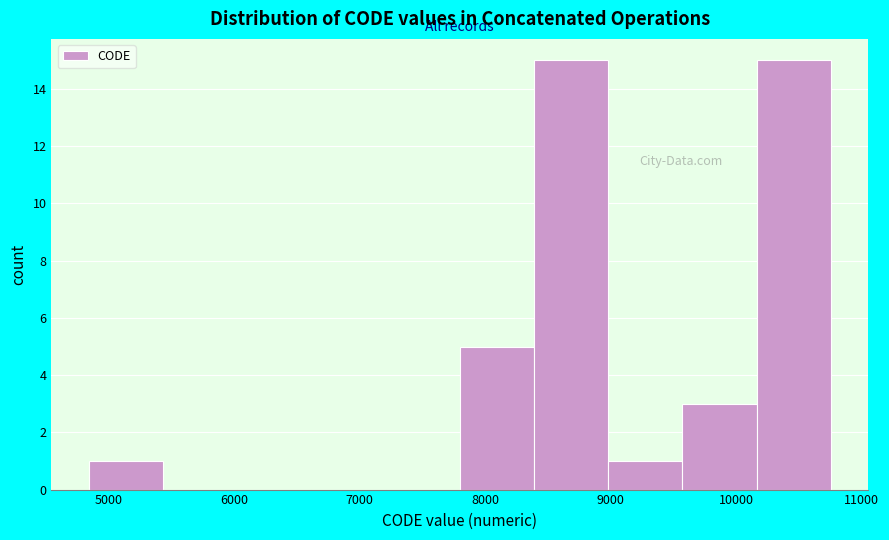

Reading left to right, transcribe this chart: for each bar, give the range it covers on the x-axis and its height. Neither the bar edges nor the heights are printed on the chart, so give them approximately, as read against the axes.

4800 to 5400: 1
5400 to 6000: 0
6000 to 6600: 0
6600 to 7200: 0
7200 to 7800: 0
7800 to 8400: 5
8400 to 9000: 15
9000 to 9600: 1
9600 to 10200: 3
10200 to 10800: 15